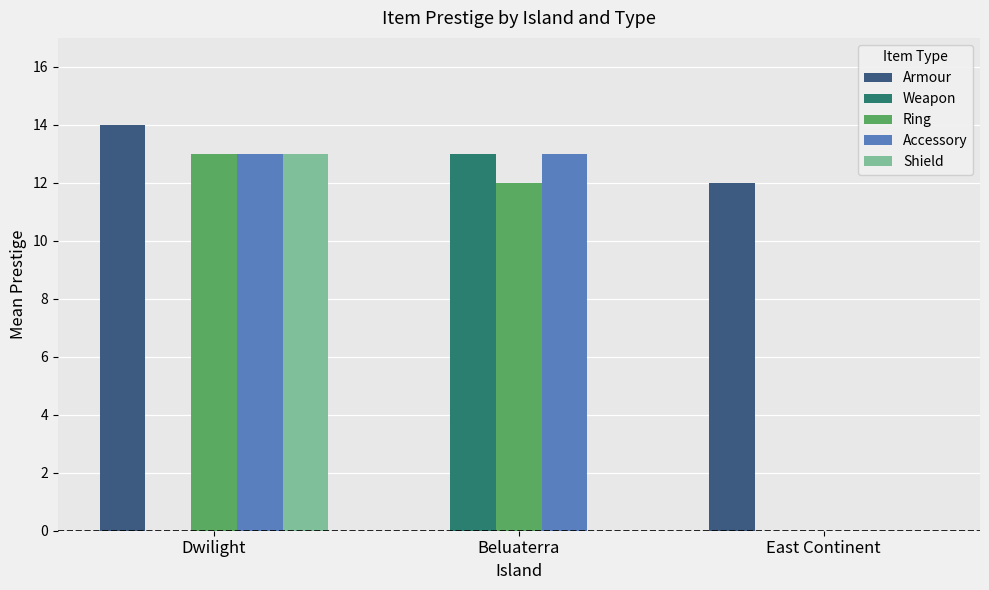

What is the highest value of the Weapon series?

13